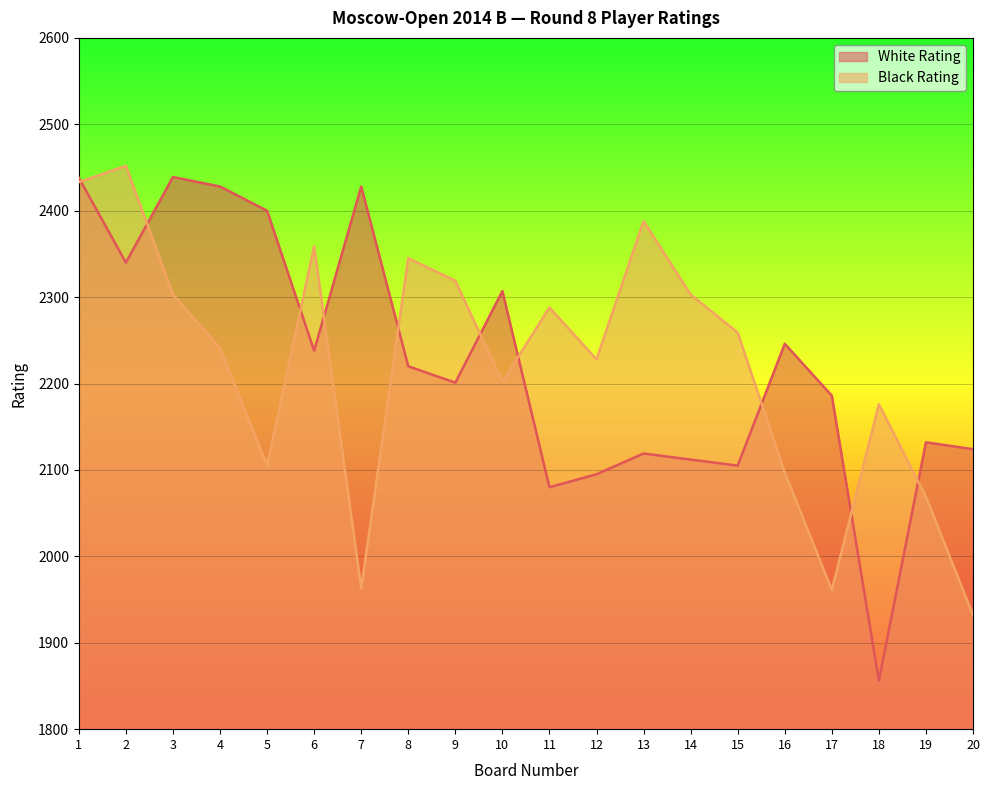

What is the lowest value of the White Rating series?

1856